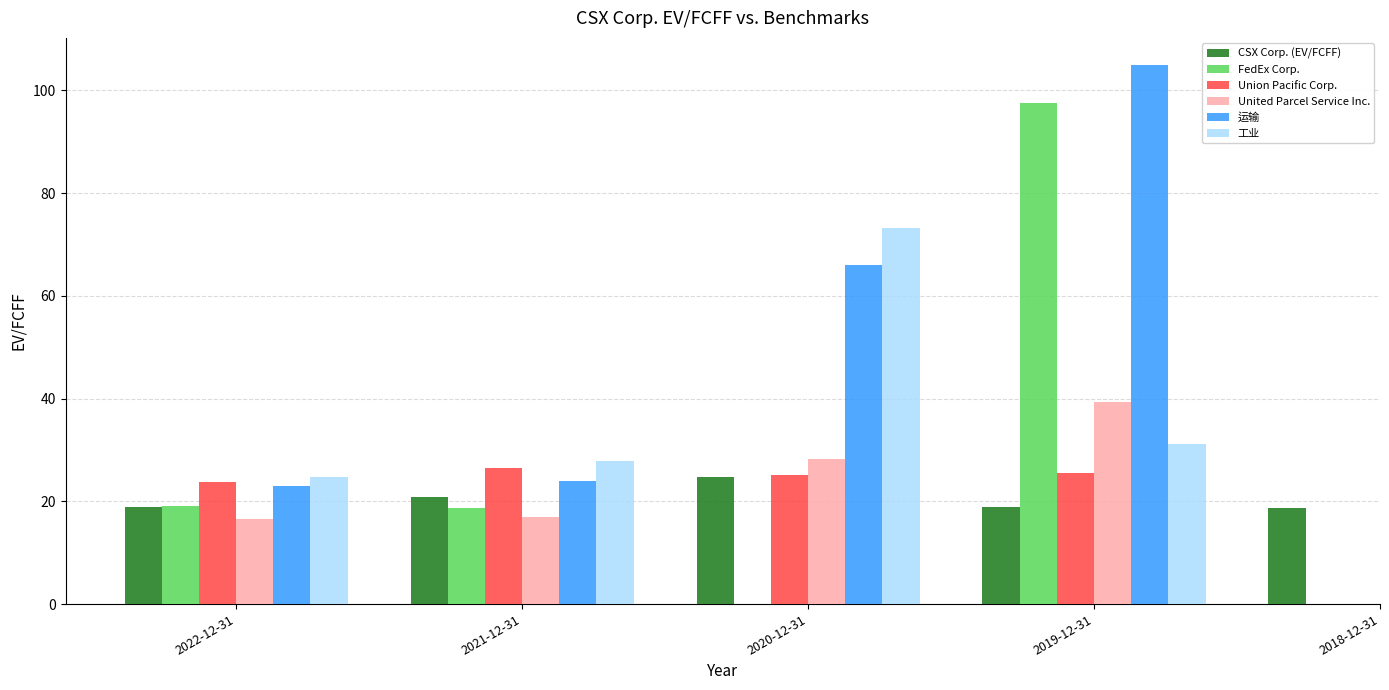

What is the label of the 2nd bar from the left?

2021-12-31